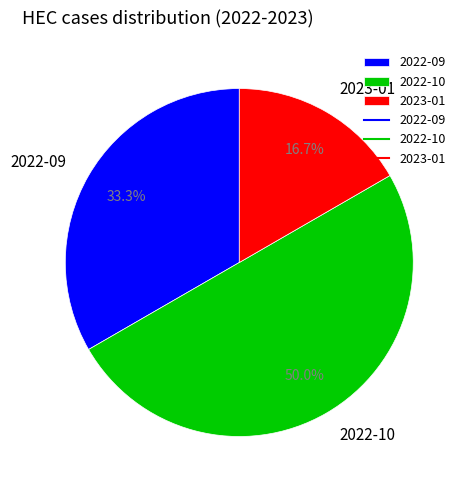

Rank the categories by value from lowest to highest.

2023-01, 2022-09, 2022-10